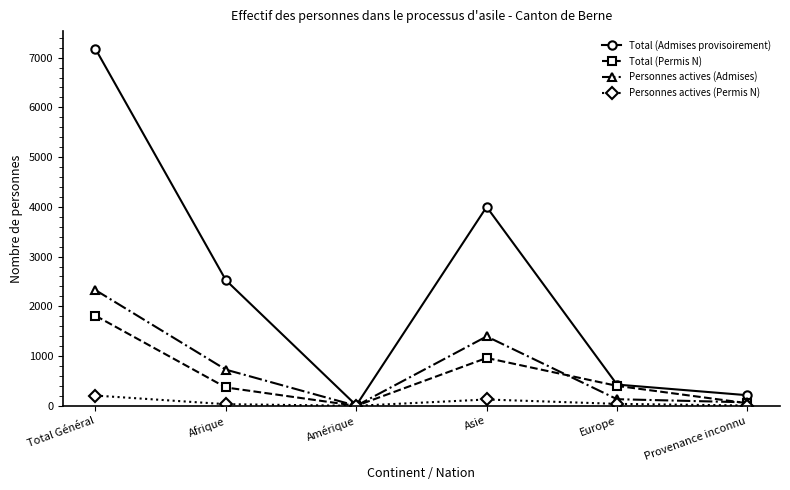

In Personnes actives (Admises), how many points are higher than both neighbors (excluding endpoints)?

1